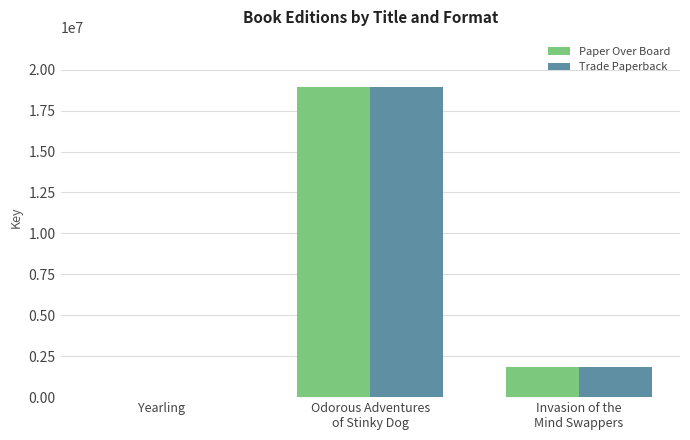

What is the highest value of the Paper Over Board series?

18969265